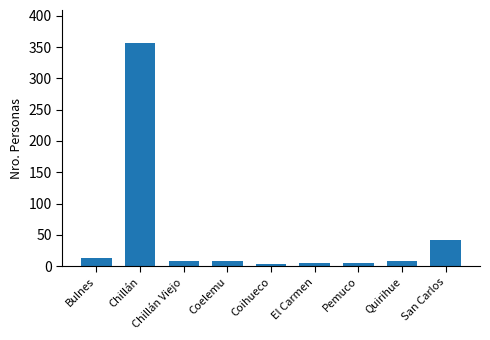

Which has a higher value, Bulnes or Pemuco?

Bulnes